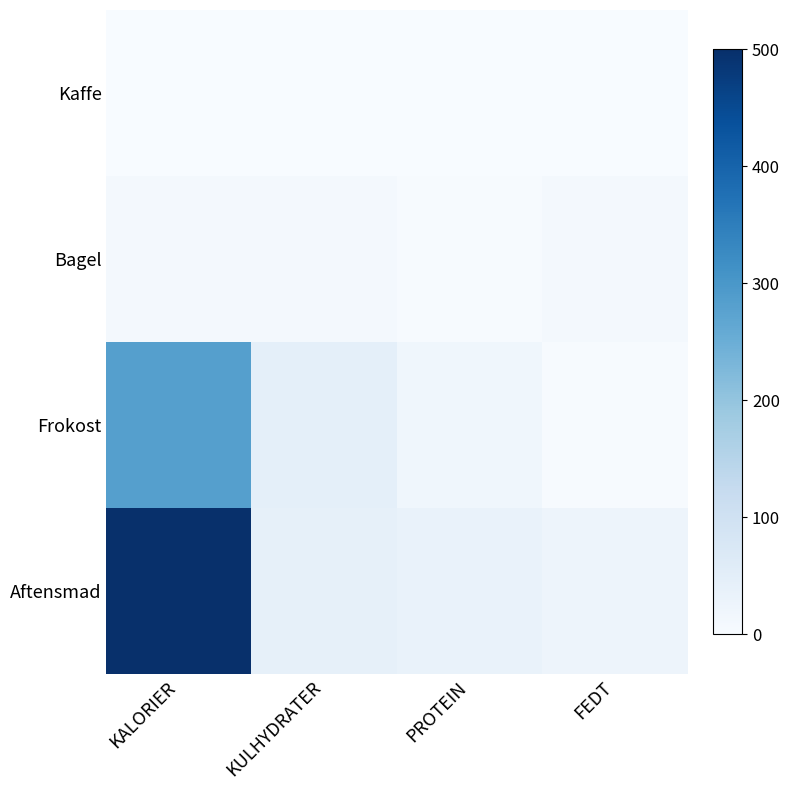

Reading right to left, transcribe all the data shown in this chart.

Kaffe: FEDT=0.0	PROTEIN=0.0	KULHYDRATER=0.0	KALORIER=1.0
Bagel: FEDT=10.0	PROTEIN=2.0	KULHYDRATER=10.0	KALORIER=10.0
Frokost: FEDT=3.5	PROTEIN=18.0	KULHYDRATER=46.0	KALORIER=283.0
Aftensmad: FEDT=25.0	PROTEIN=35.0	KULHYDRATER=42.0	KALORIER=500.0